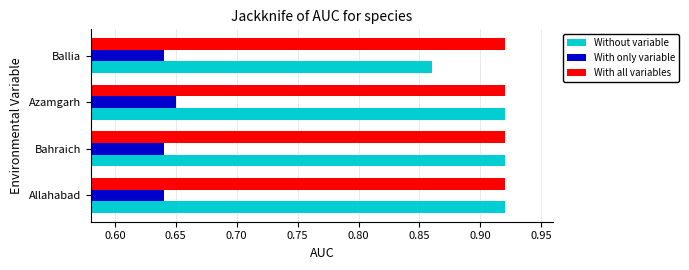

Is it true that Without variable equals 1.3 at Allahabad?

False